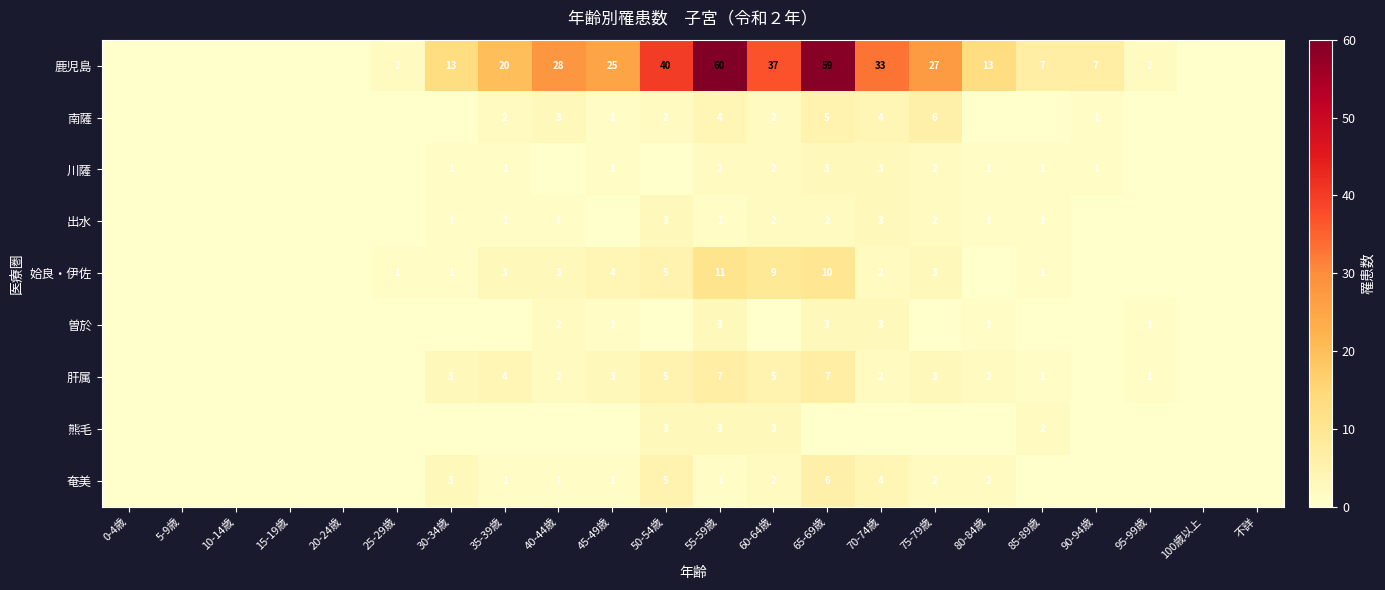

Between 25-29歳 and 10-14歳, which is larger?

25-29歳